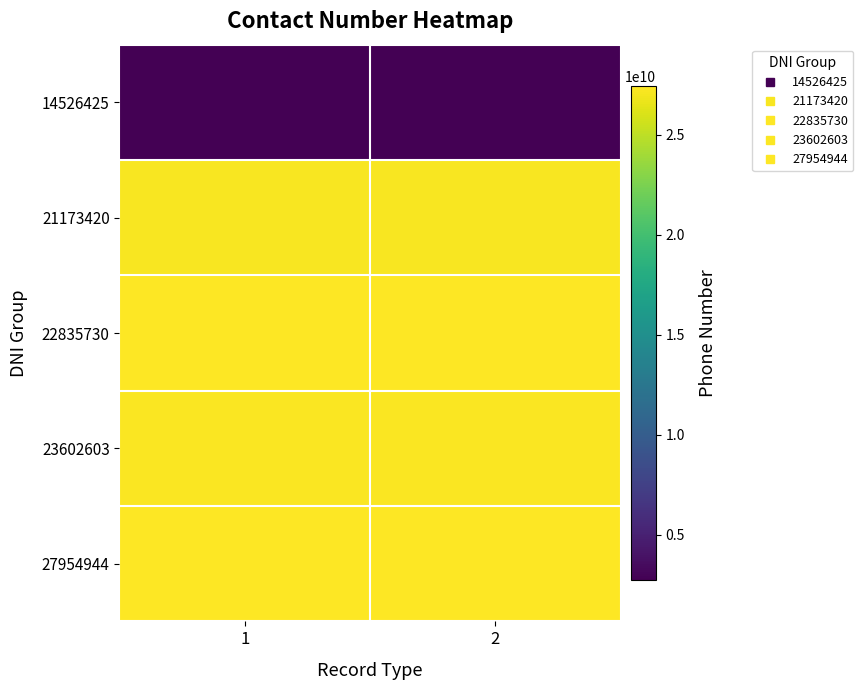

What is the smallest value displayed?

2737412582